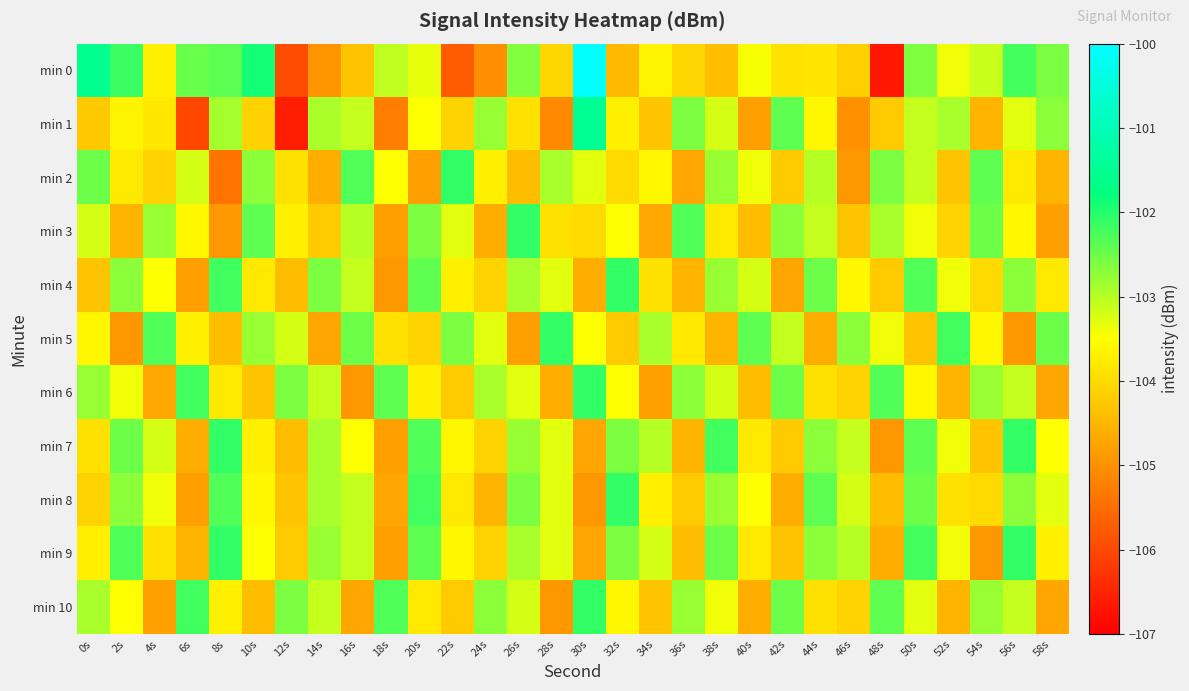

Count the number of categories in the chart.

30